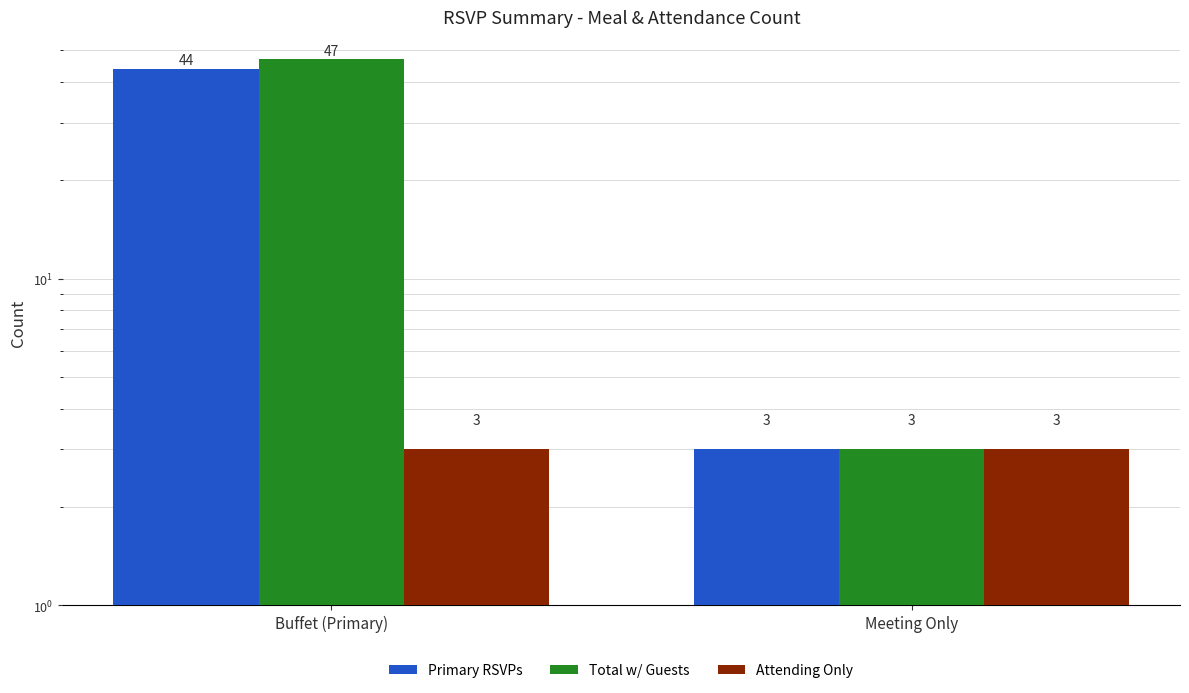

True or false: Primary RSVPs has a value of 44 at Buffet (Primary).

True